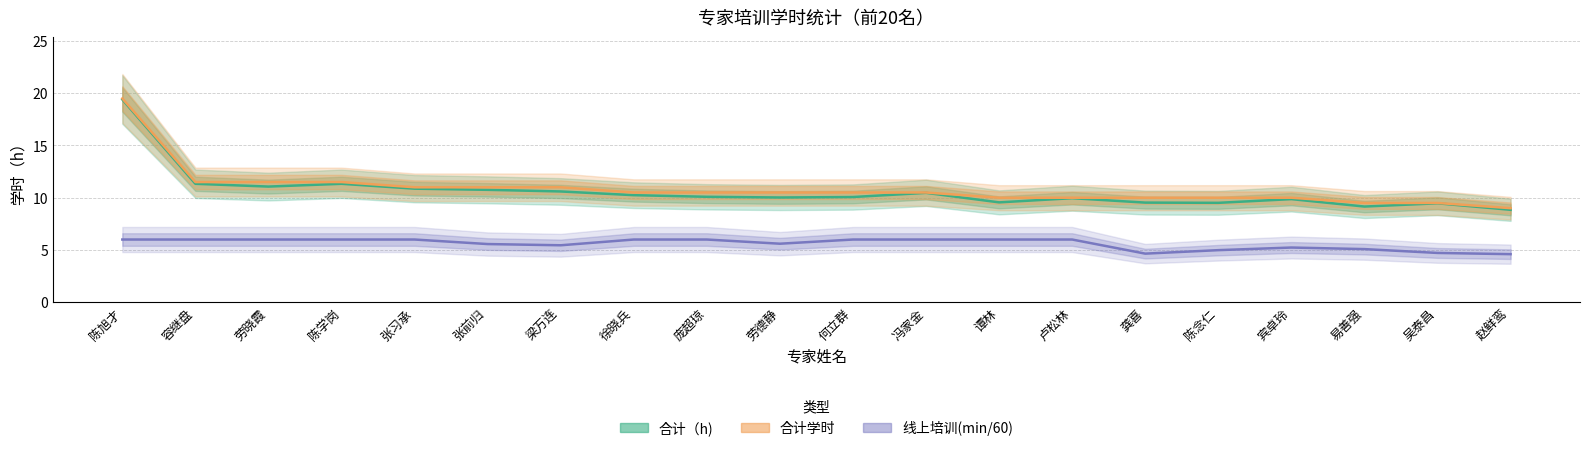

Is it true that 合计（h) equals 10.0 at 劳德静?

True